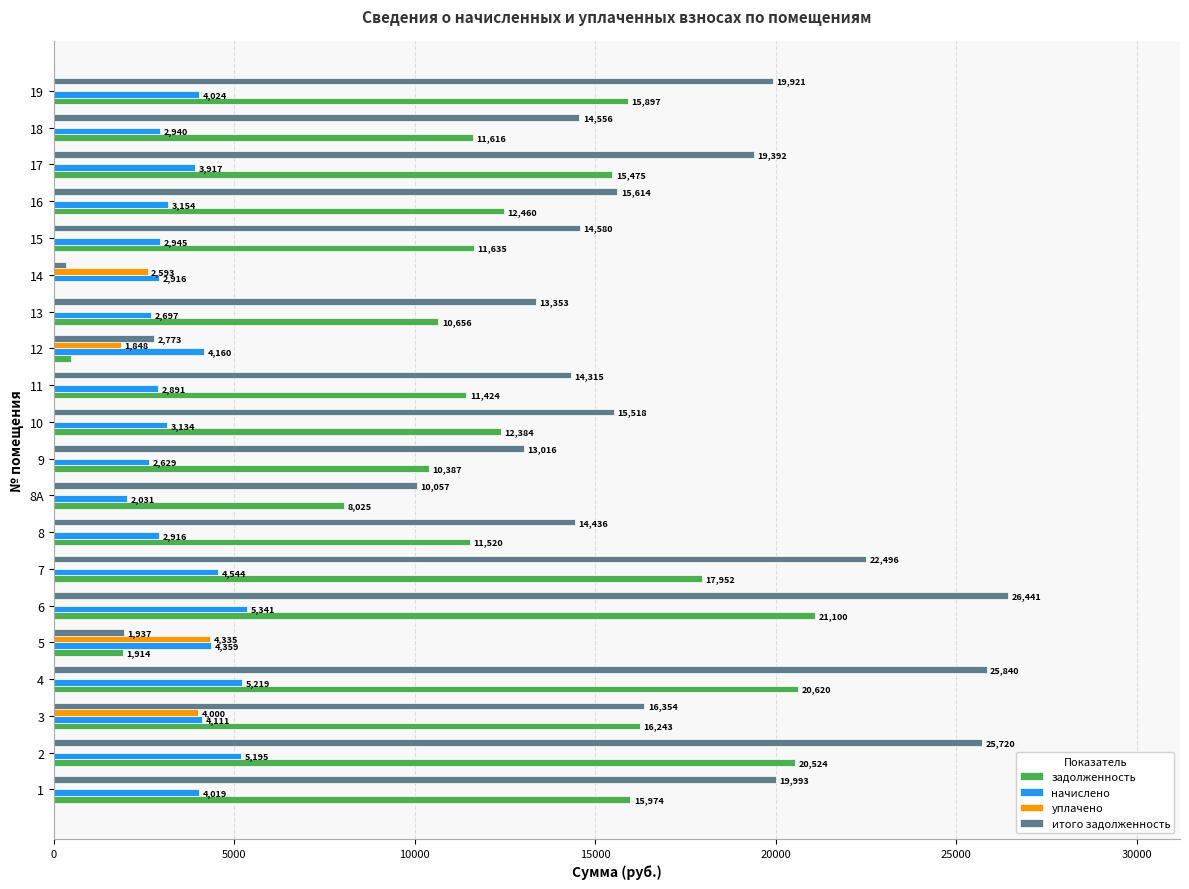

Where is начислено nearest to the value 3686?

17